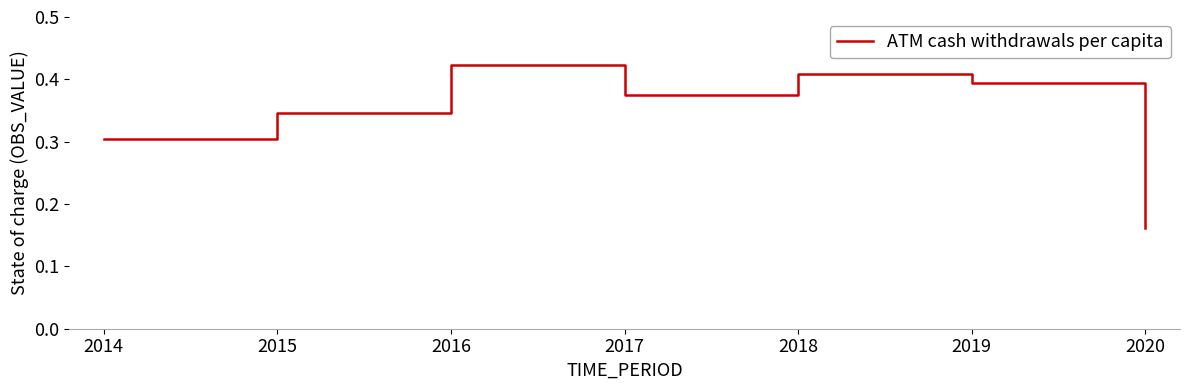

The chart shows a value of 0.3 at 2014. True or false?

True